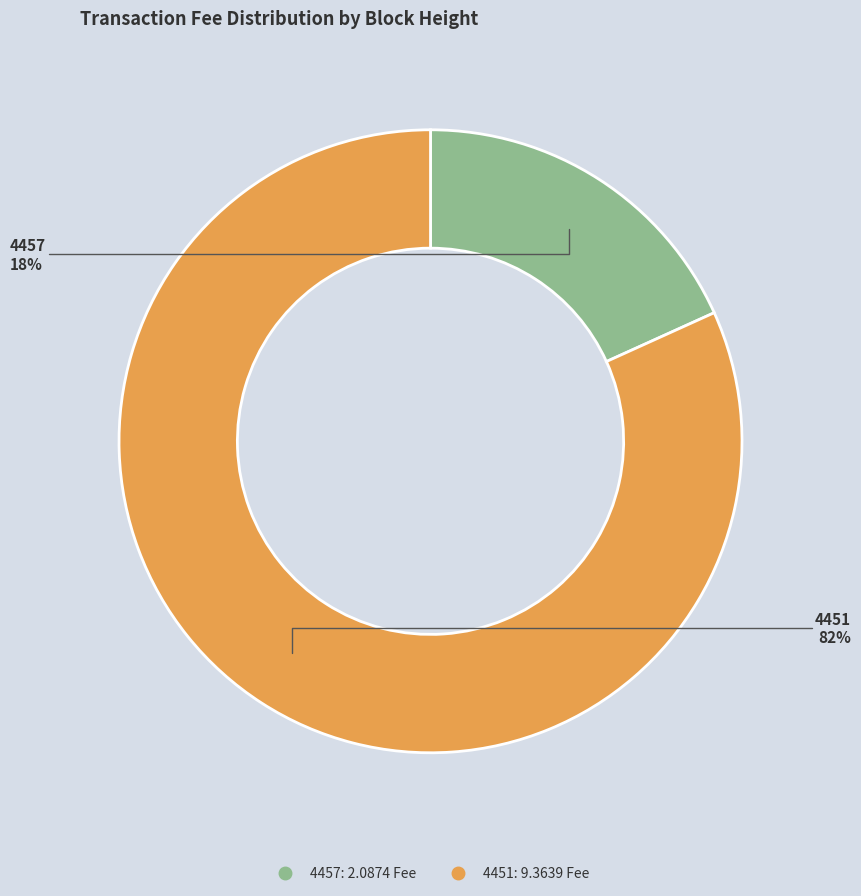

How many segments does this pie chart have?

2